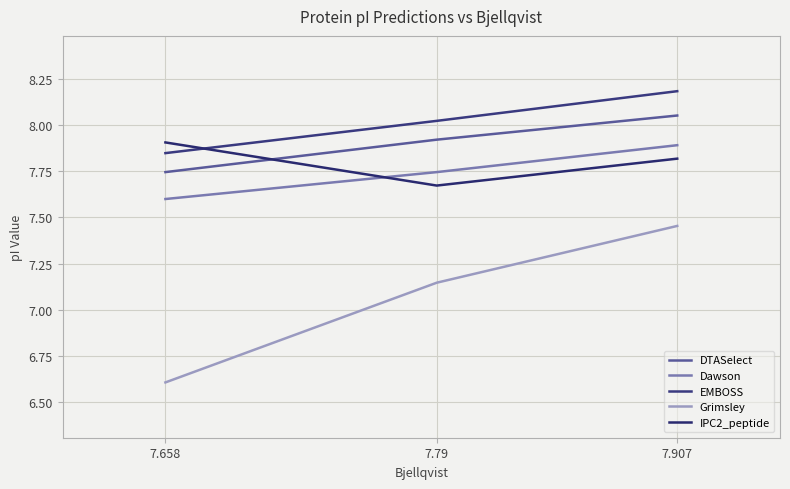

What is the value of the EMBOSS point at the 1st from the left?

7.8